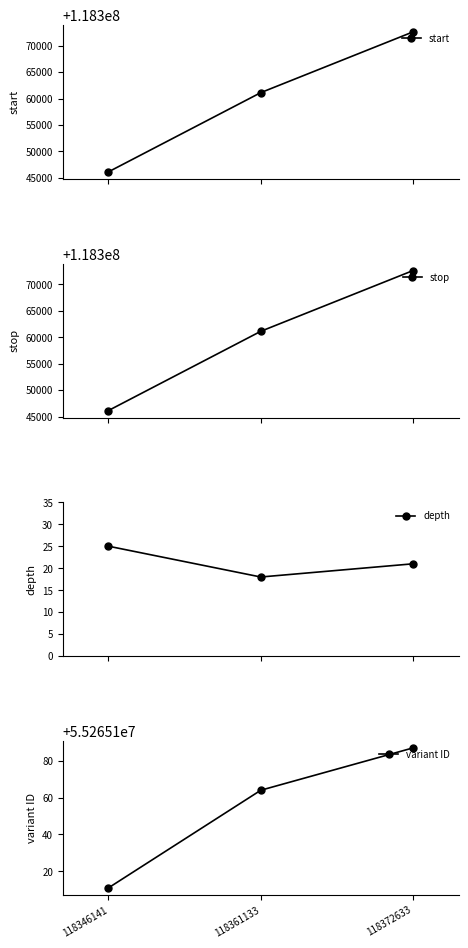

The depth series shows 25 at 118346141. True or false?

True